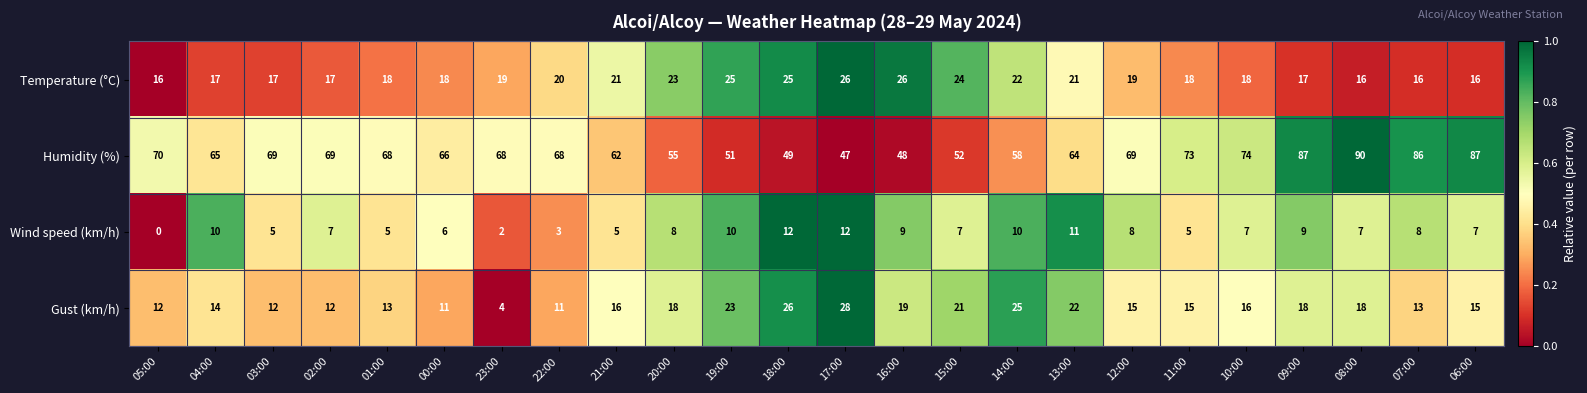

True or false: Humidity (%) has a value of 104 at 02:00.

False